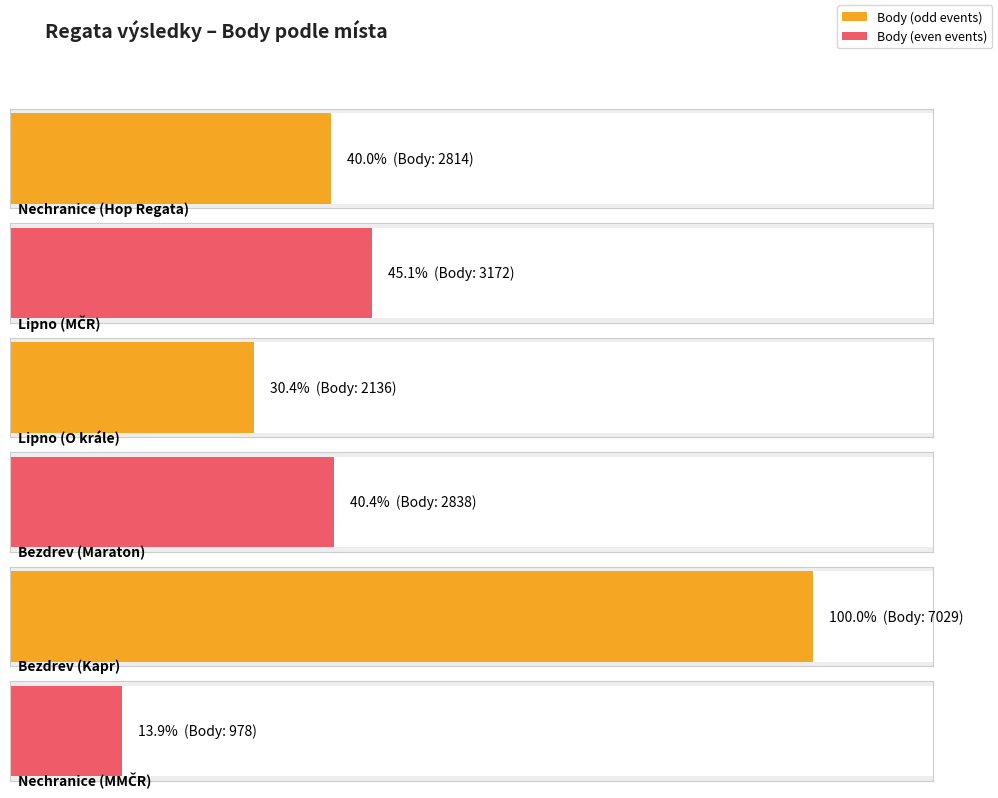

What is the value of the Body bar at the 5th from the left?

7029